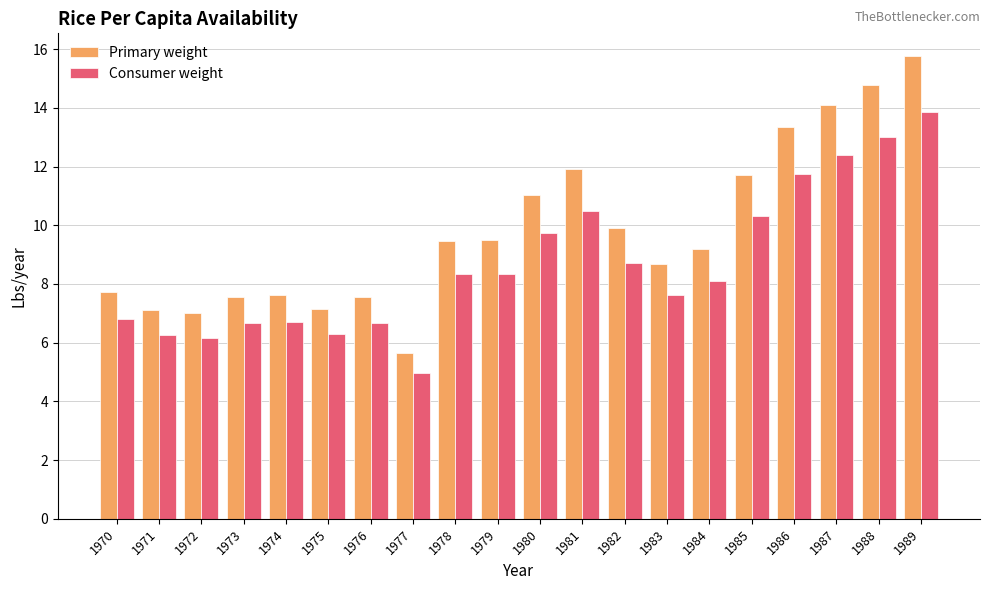

What is the value of the Consumer weight bar at the 16th from the left?

10.3